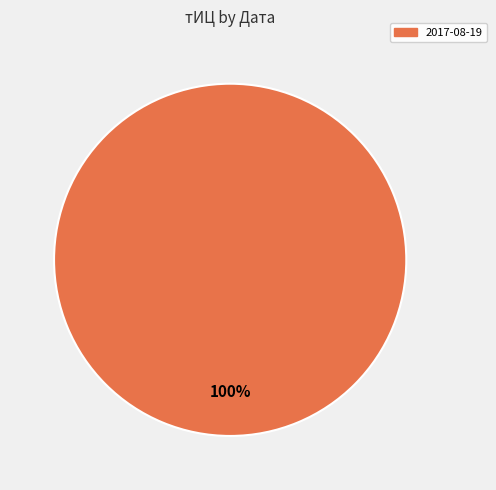

Count the number of slices in the pie.

1